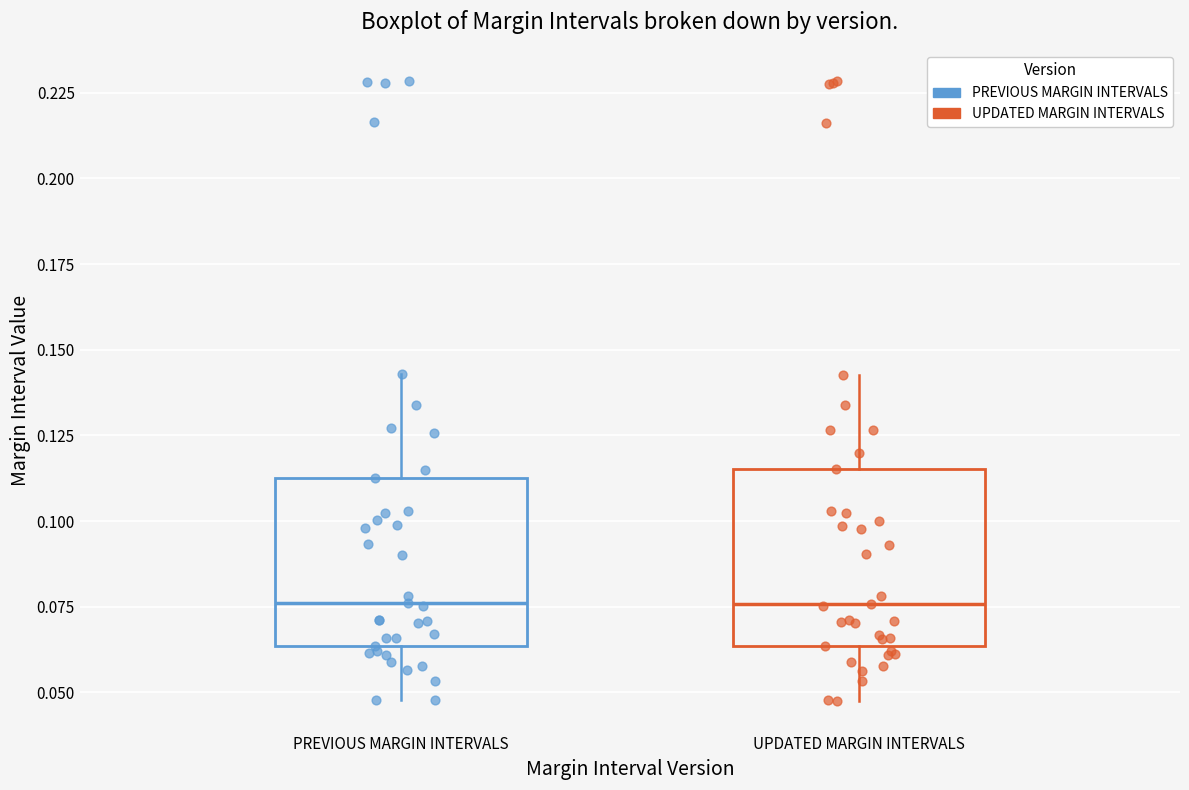

Reading left to right, transcribe this box plot: for each box, give where its median line is, the range the box spans, and where its two whiskers end, as read against the y-axis. The values are not printed on the chart, so give them approximately, as read against the axis.

PREVIOUS MARGIN INTERVALS: median 0.075, box 0.065 to 0.115, whiskers 0.050 to 0.145
UPDATED MARGIN INTERVALS: median 0.075, box 0.065 to 0.115, whiskers 0.050 to 0.145